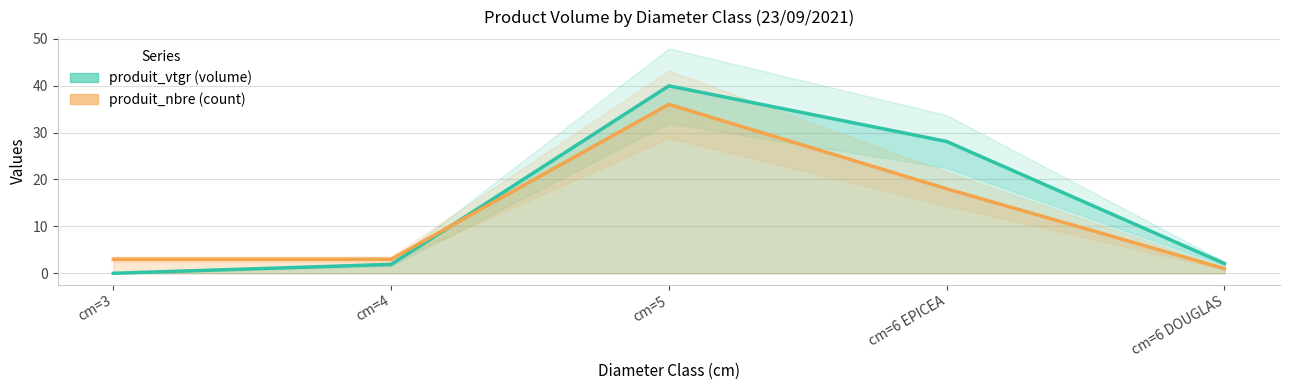

Where is the first local maximum for produit_vtgr (volume)?

cm=5